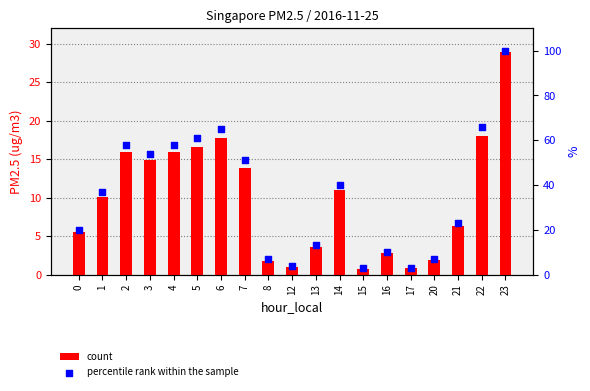

Which series reaches the maximum Y coordinate?

percentile rank within the sample